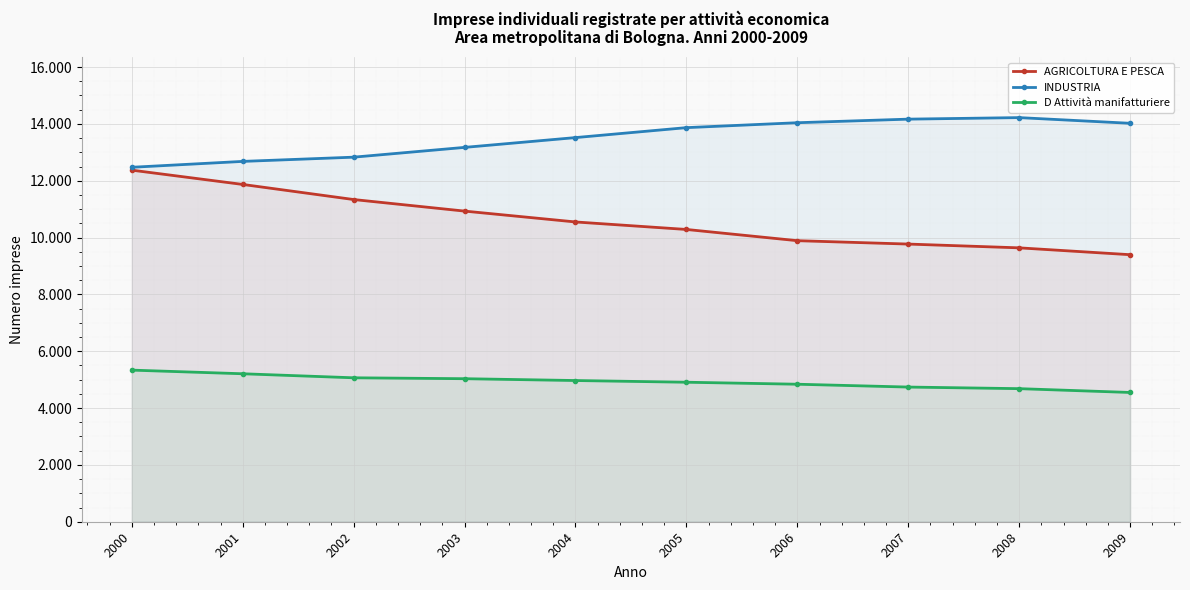

True or false: D Attività manifatturiere and AGRICOLTURA E PESCA cross at least once.

False